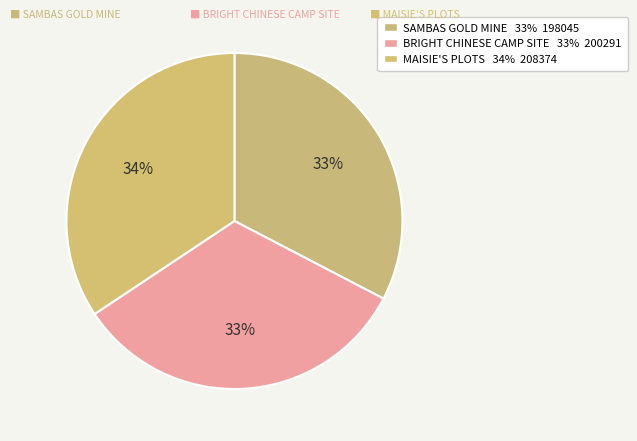

Which category has the smallest portion of the pie?

SAMBAS GOLD MINE